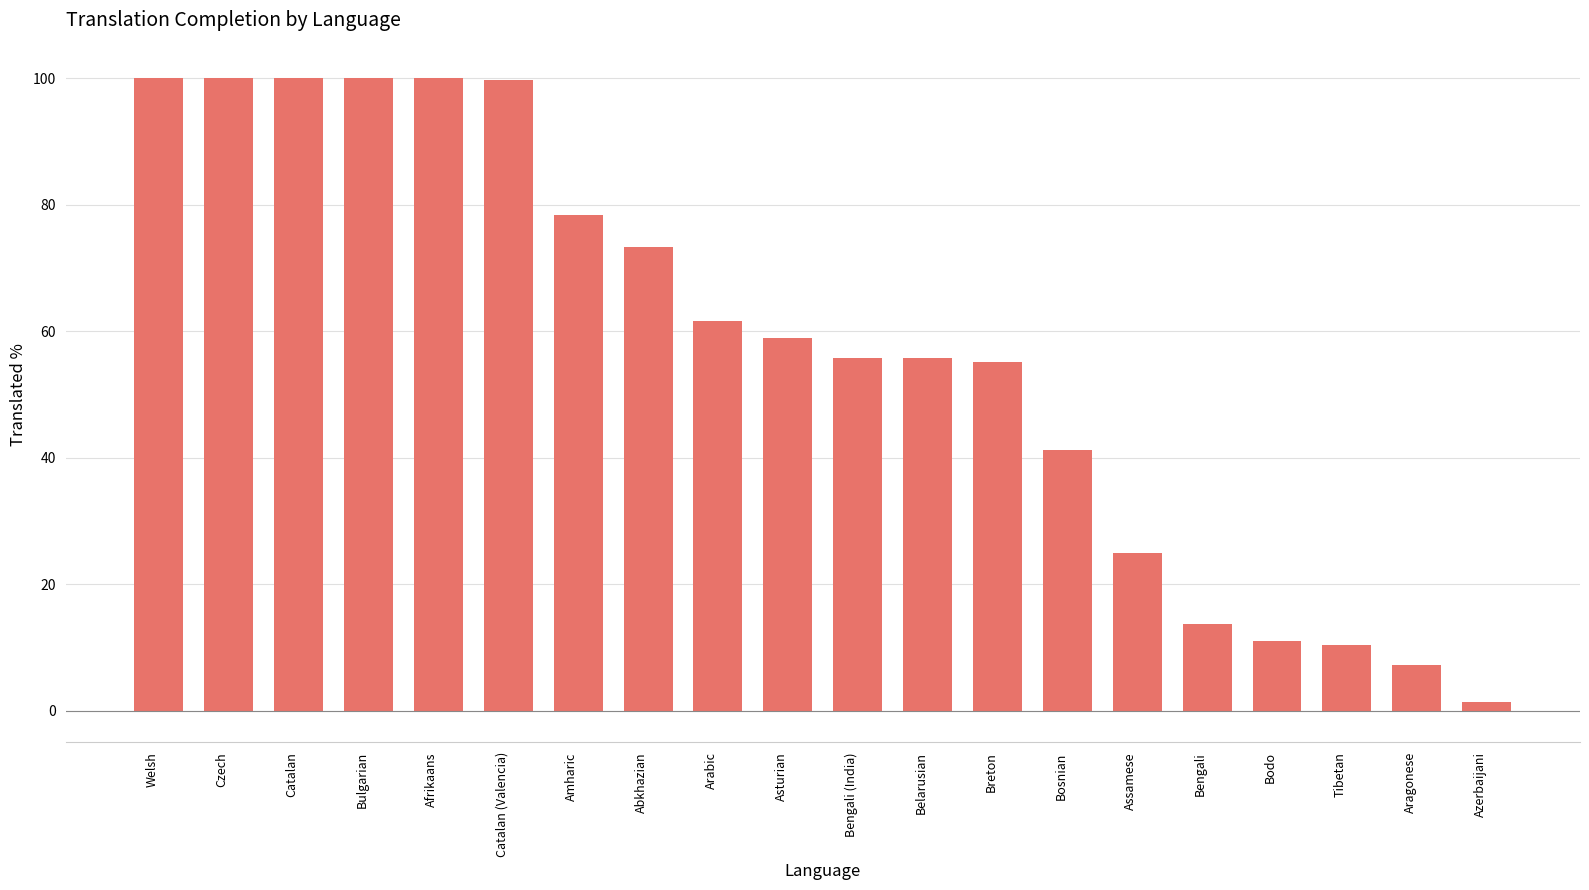

What is the value of the 16th bar from the left?

13.8